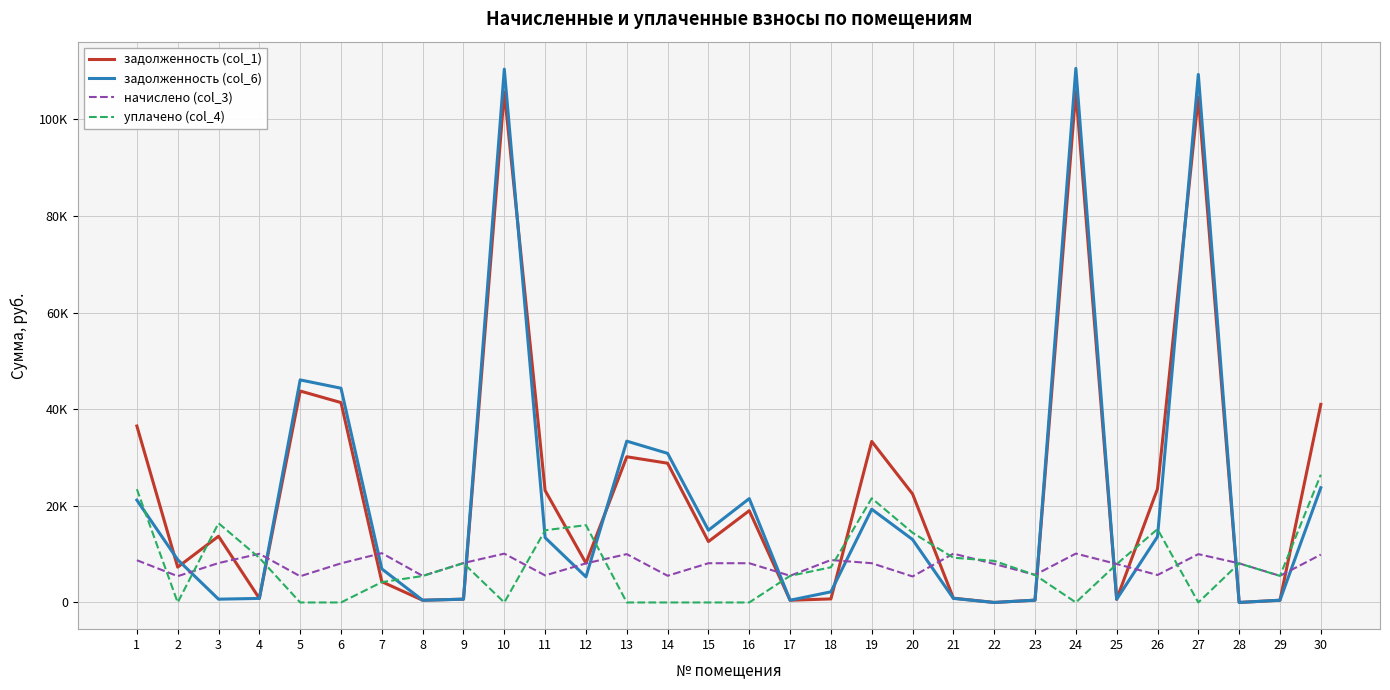

What are all the series names shown in the legend?

задолженность (col_1), задолженность (col_6), начислено (col_3), уплачено (col_4)